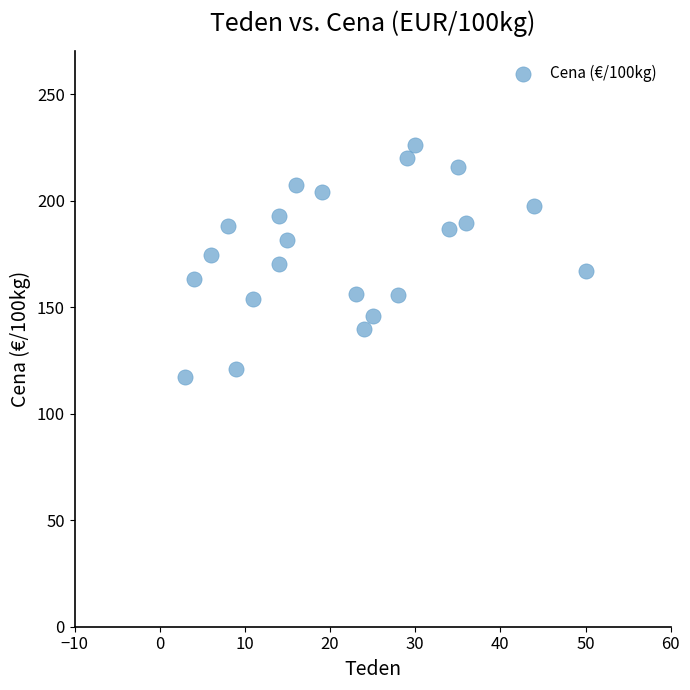

What is the range of X values (max minus min)?

47.0